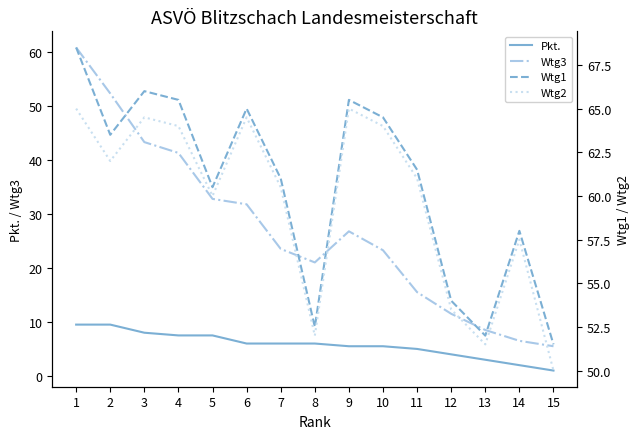

What are all the series names shown in the legend?

Pkt., Wtg3, Wtg1, Wtg2